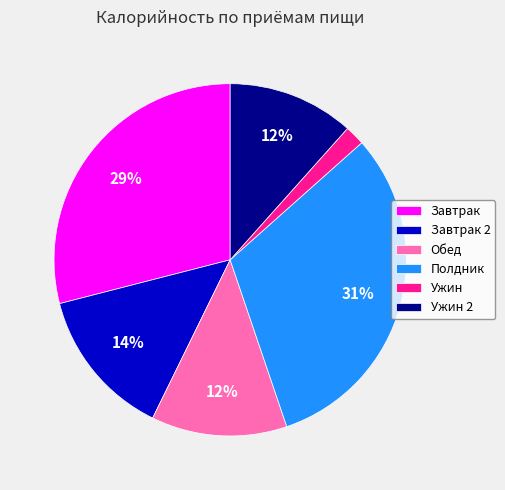

Do Завтрак 2 and Обед together represent more than half of the pie?

No